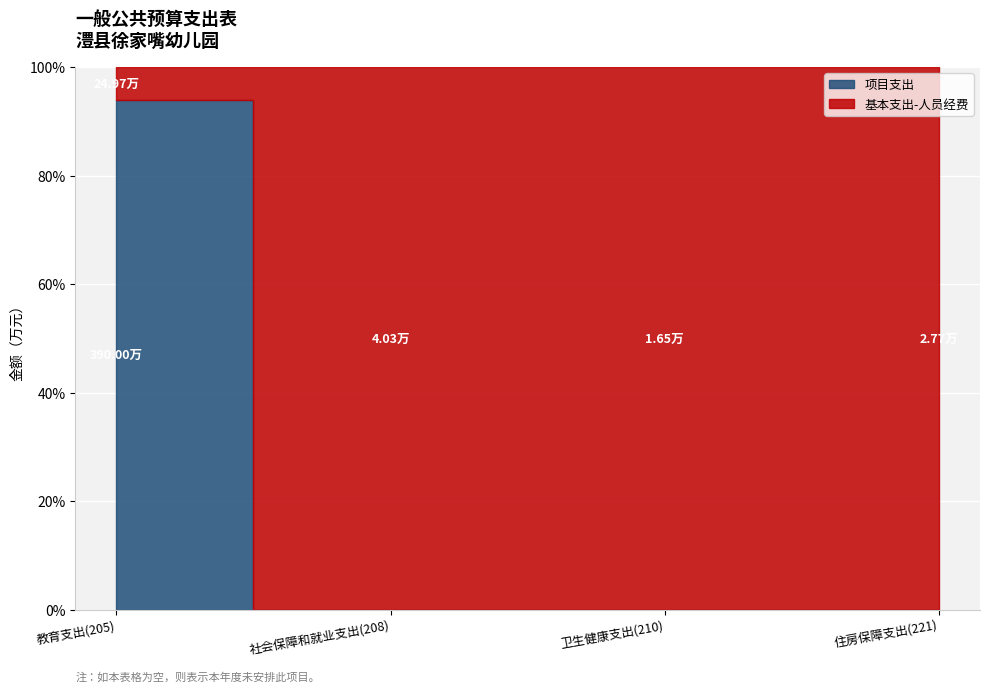

What is the average value of the 项目支出 series?

97.5